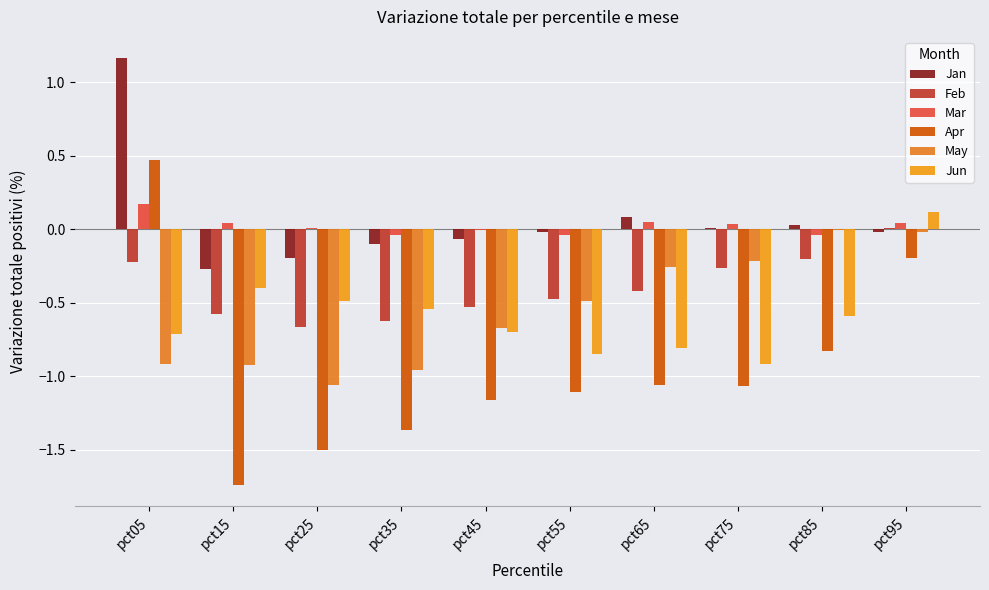

Count the number of data series in this chart.

6